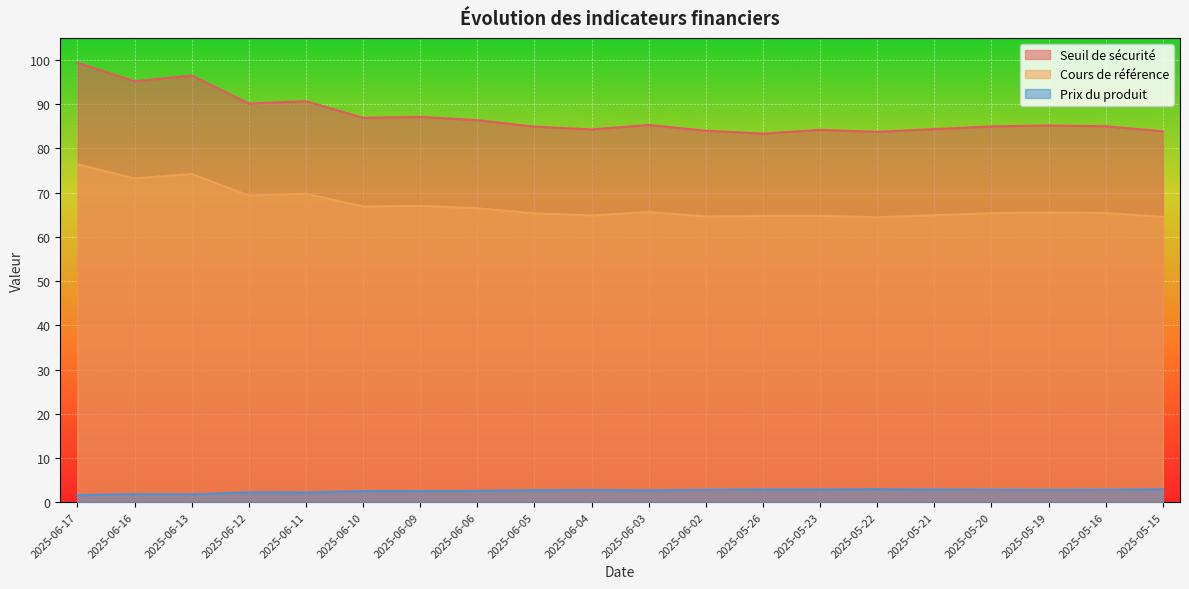

What is the value of the Prix du produit point at the 1st from the left?

1.6